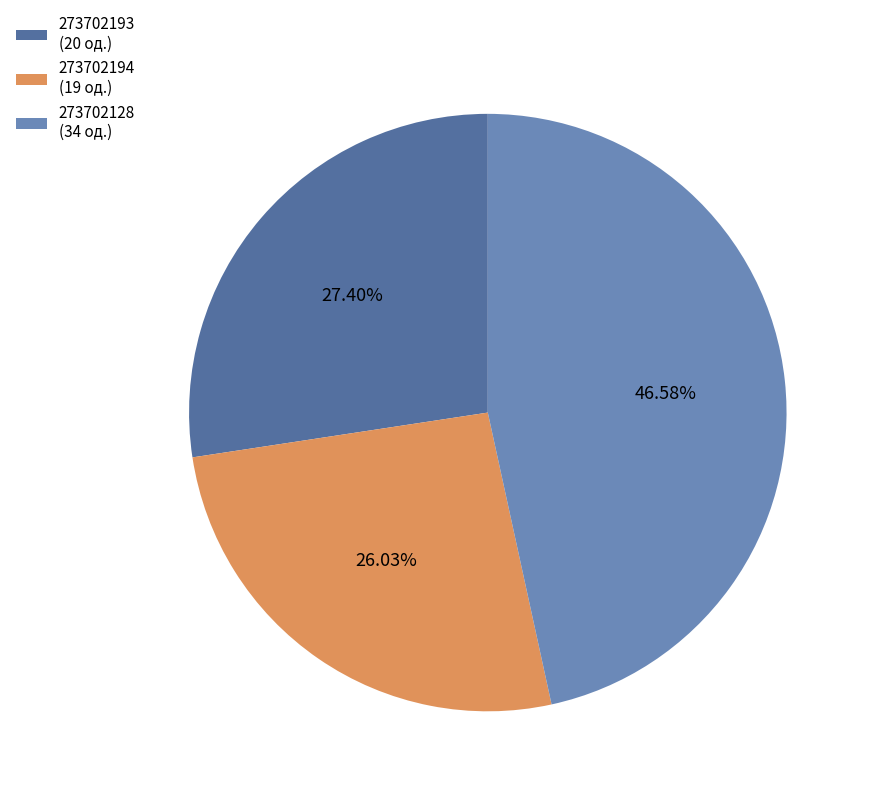

How much of the chart is everything except 273702193?

72.6%